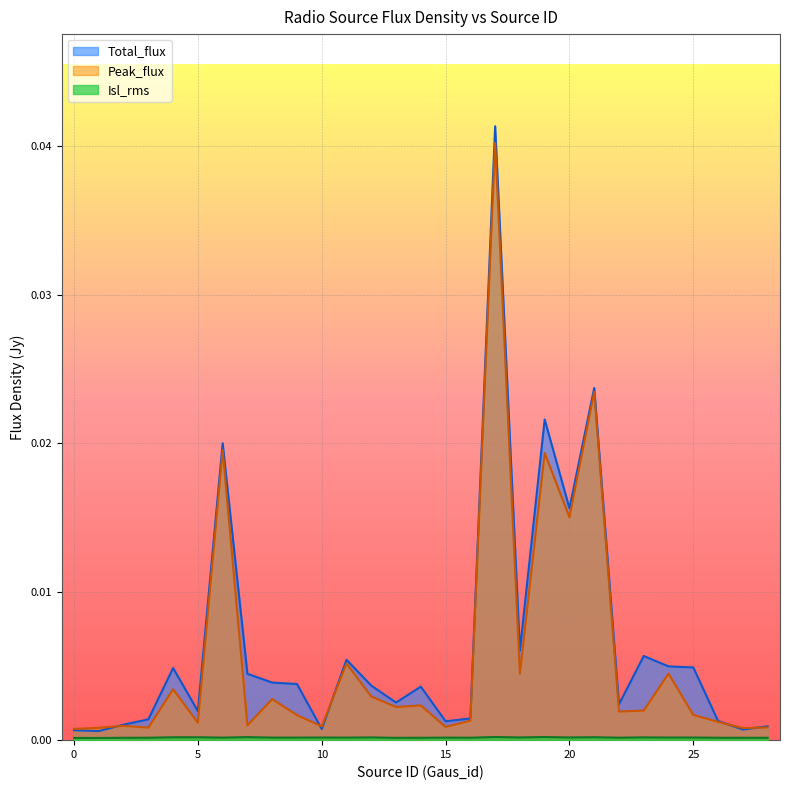

Which series has the largest range (max minus min)?

Total_flux